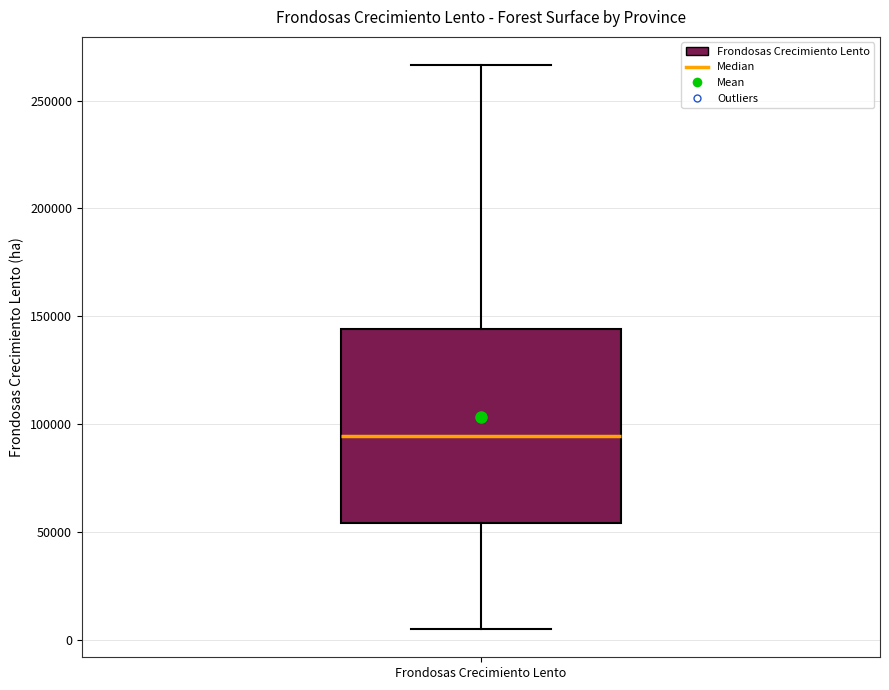

Transcribe this box plot: give where the median line is, the range the box spans, and where the two whiskers end, as read against the y-axis. The values are not printed on the chart, so give them approximately, as read against the axis.

median 95000, box 55000 to 145000, whiskers 5000 to 265000